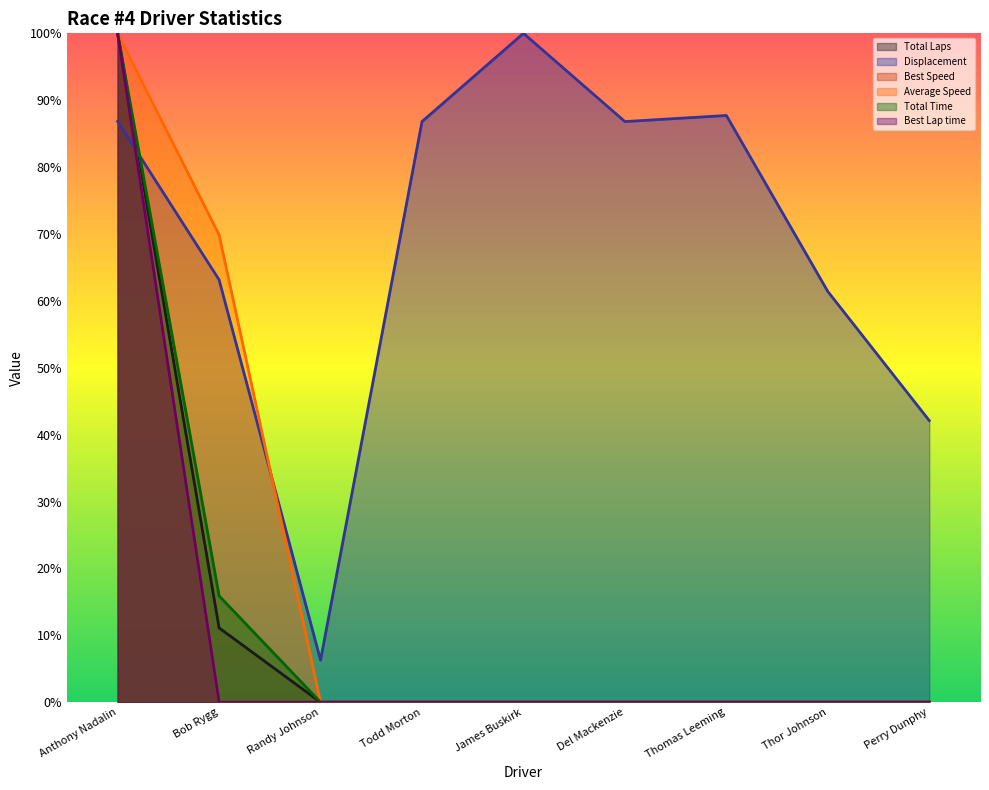

What value does the Total Time series have at Anthony Nadalin?

100.0